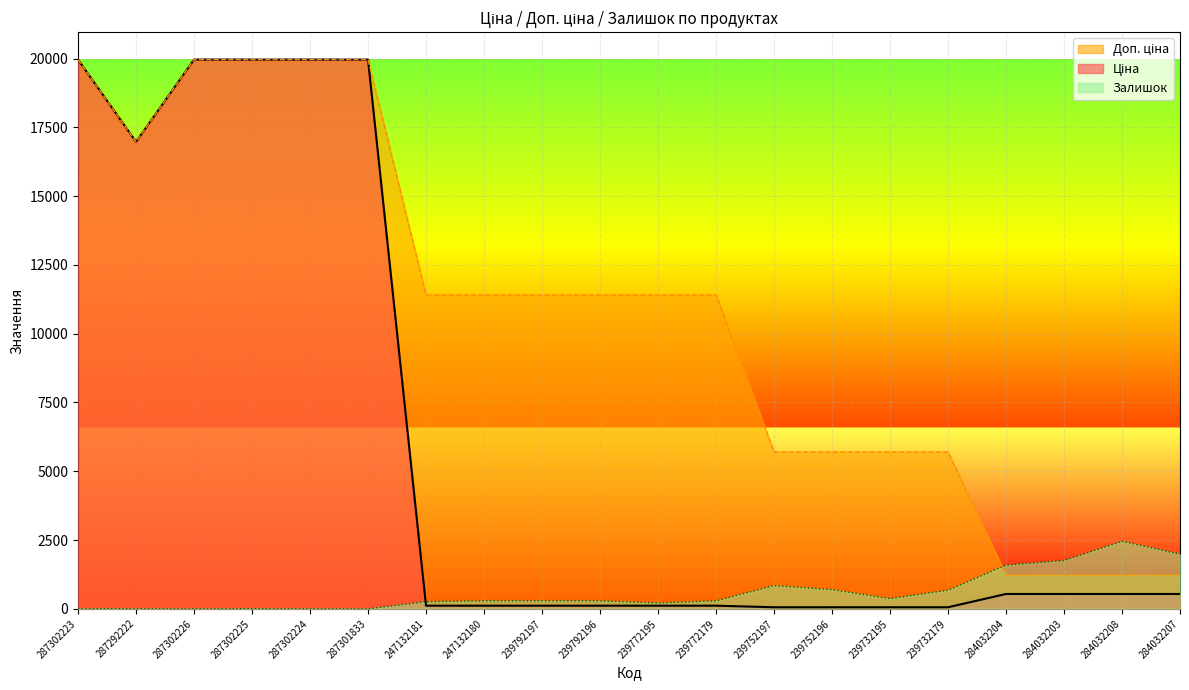

True or false: Доп. ціна and Залишок intersect in this chart.

True